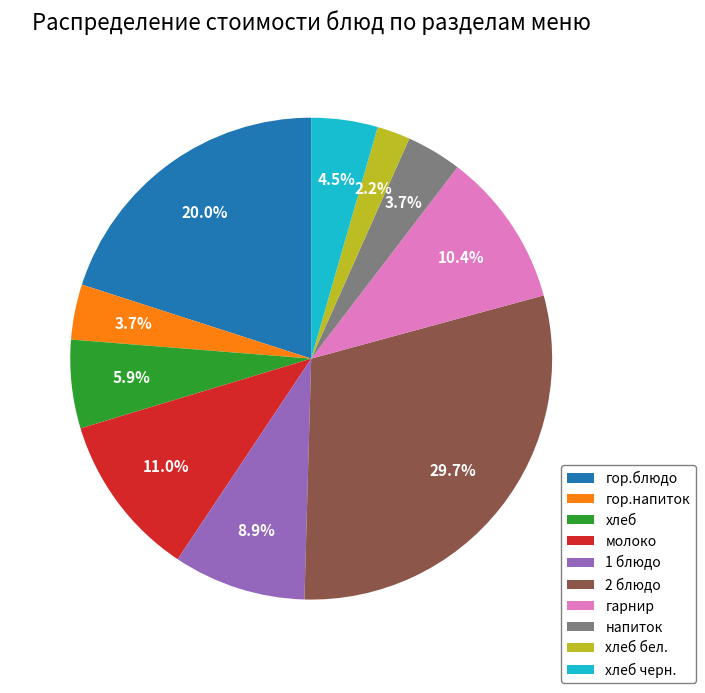

Between хлеб and гарнир, which is larger?

гарнир